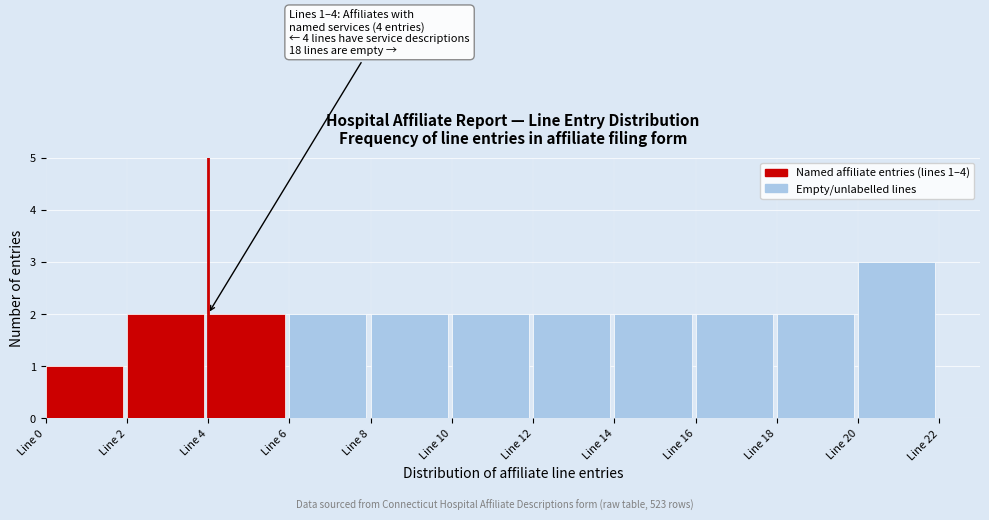

Which range on the x-axis has the tallest bar?

20 to 22